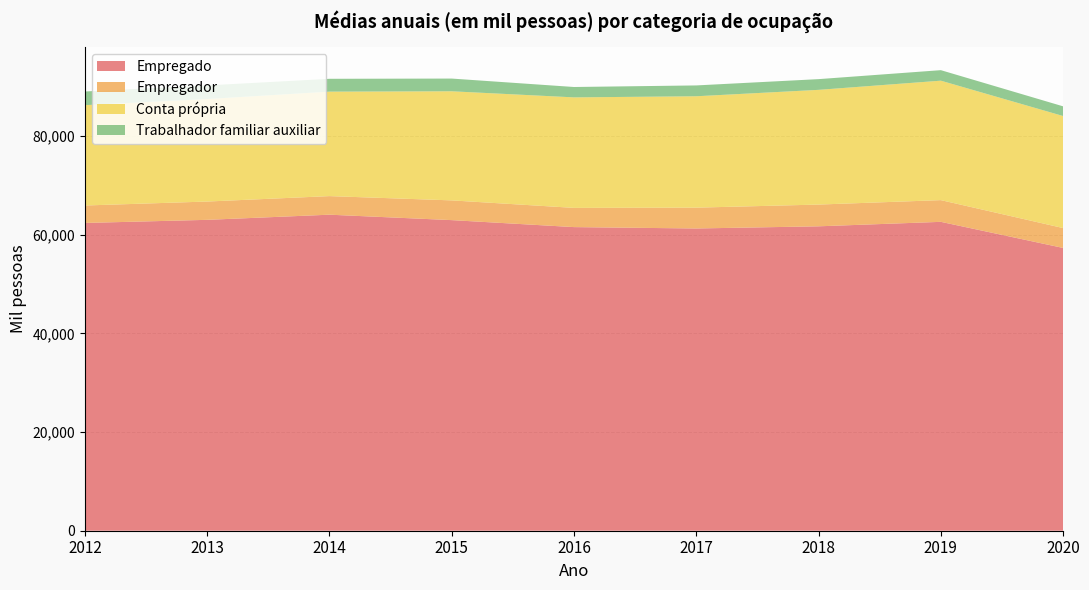

Reading right to left, extract all data points from this chart.

Empregado: 2020=57340.5	2019=62633.0	2018=61725.5	2017=61286.0	2016=61564.8	2015=62981.5	2014=64083.2	2013=63039.2	2012=62408.2
Empregador: 2020=4030.2	2019=4403.5	2018=4409.0	2017=4225.2	2016=3897.2	2015=4001.2	2014=3768.0	2013=3710.5	2012=3537.0
Conta própria: 2020=22719.5	2019=24220.5	2018=23262.5	2017=22586.2	2016=22408.5	2015=22123.0	2014=21183.0	2013=20784.0	2012=20346.5
Trabalhador familiar auxiliar: 2020=1963.0	2019=2132.2	2018=2173.2	2017=2196.5	2016=2104.5	2015=2579.2	2014=2603.8	2013=2768.5	2012=2772.5